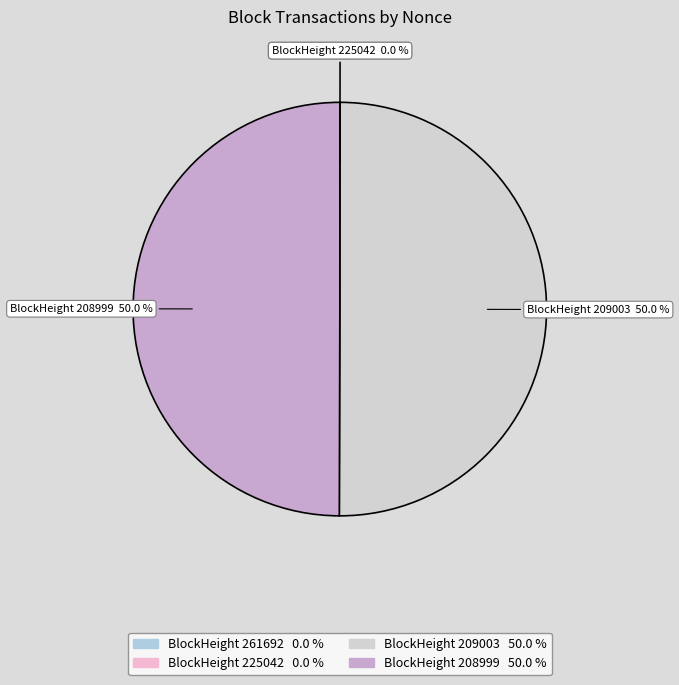

Rank the categories by value from lowest to highest.

225042, 261692, 208999, 209003